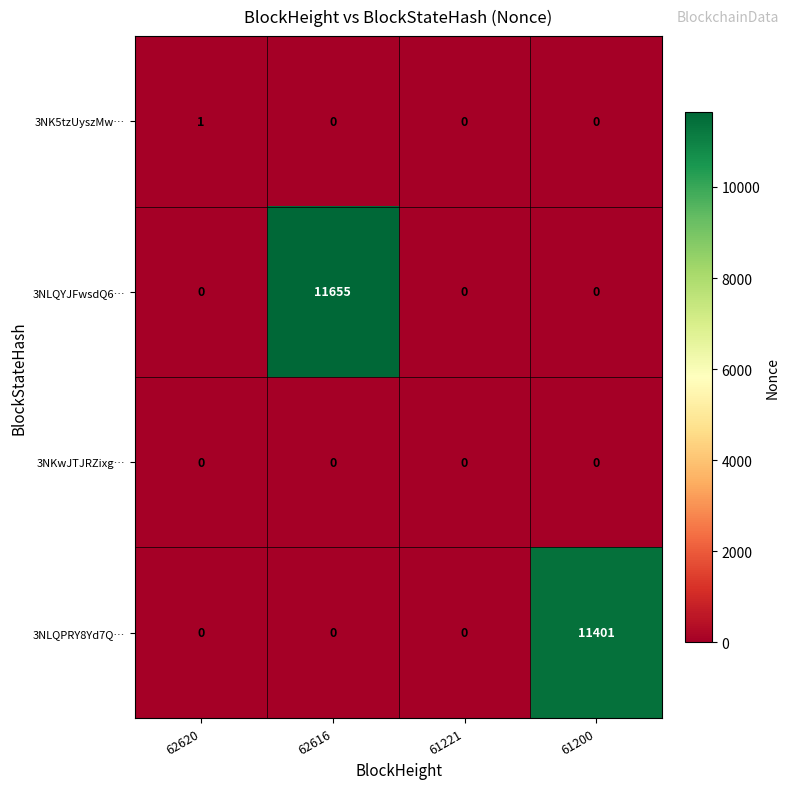

Reading left to right, list all the values displayed in this chart.

3NK5tzUyszMw…: 62620=1	62616=0	61221=0	61200=0
3NLQYJFwsdQ6…: 62620=0	62616=11655	61221=0	61200=0
3NKwJTJRZixg…: 62620=0	62616=0	61221=0	61200=0
3NLQPRY8Yd7Q…: 62620=0	62616=0	61221=0	61200=11401